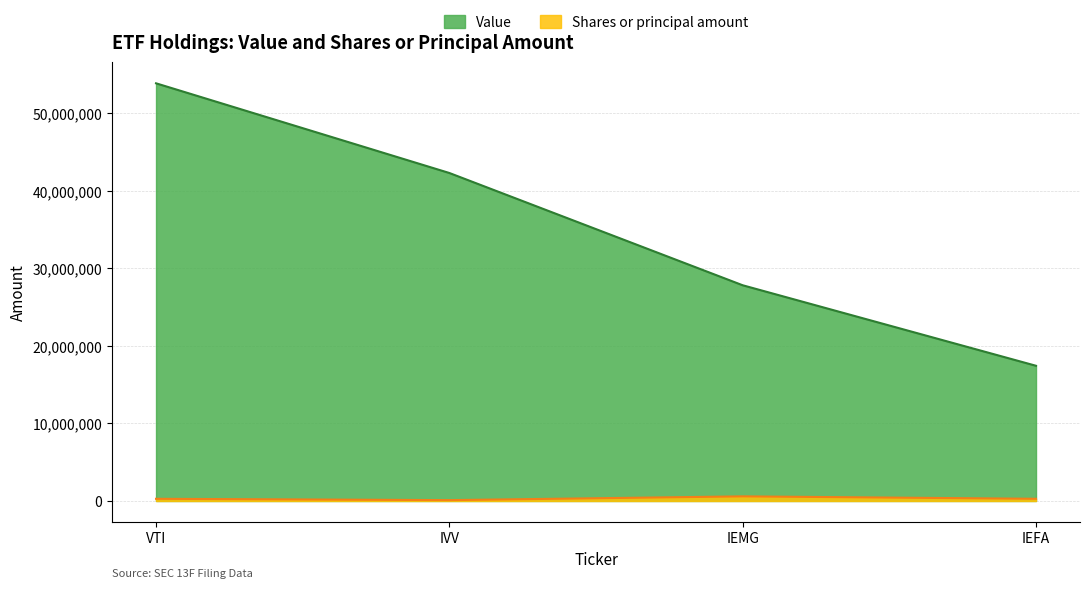

What is the maximum value shown in the chart?

53889578